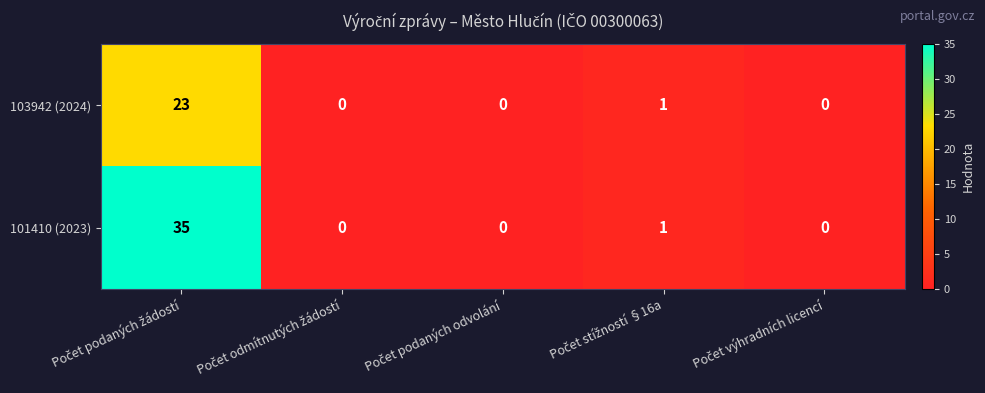

Which series has the largest range (max minus min)?

101410 (2023)